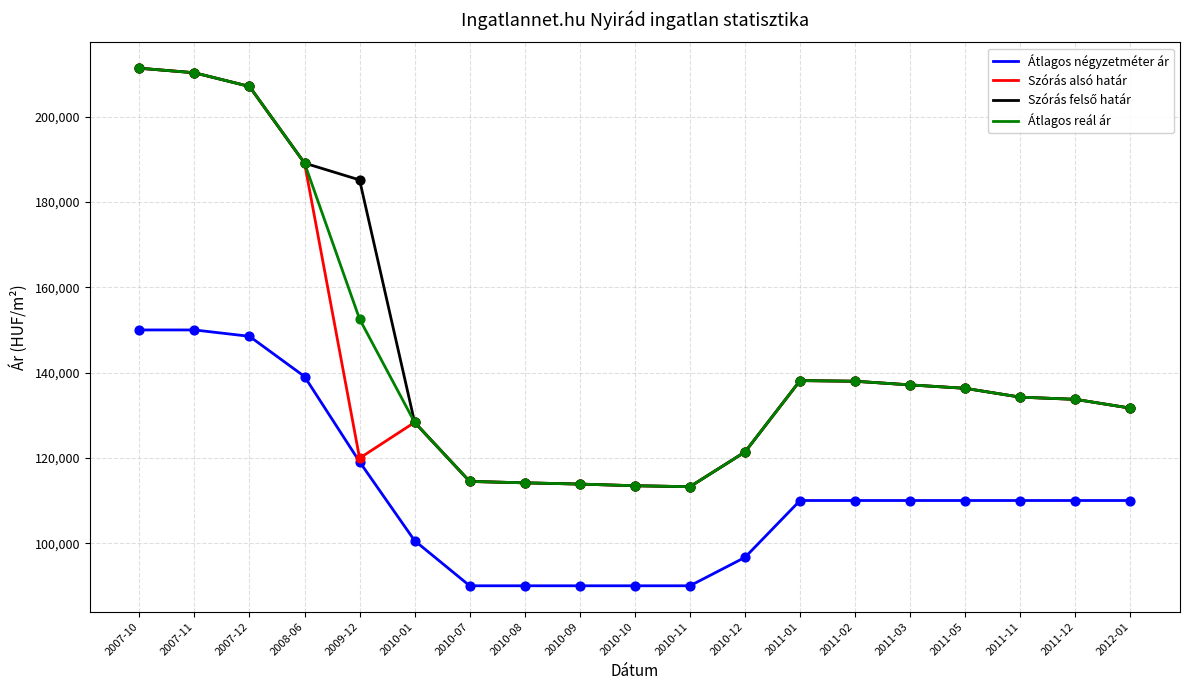

What is the difference between the highest and lowest values at 2011-12?

23723